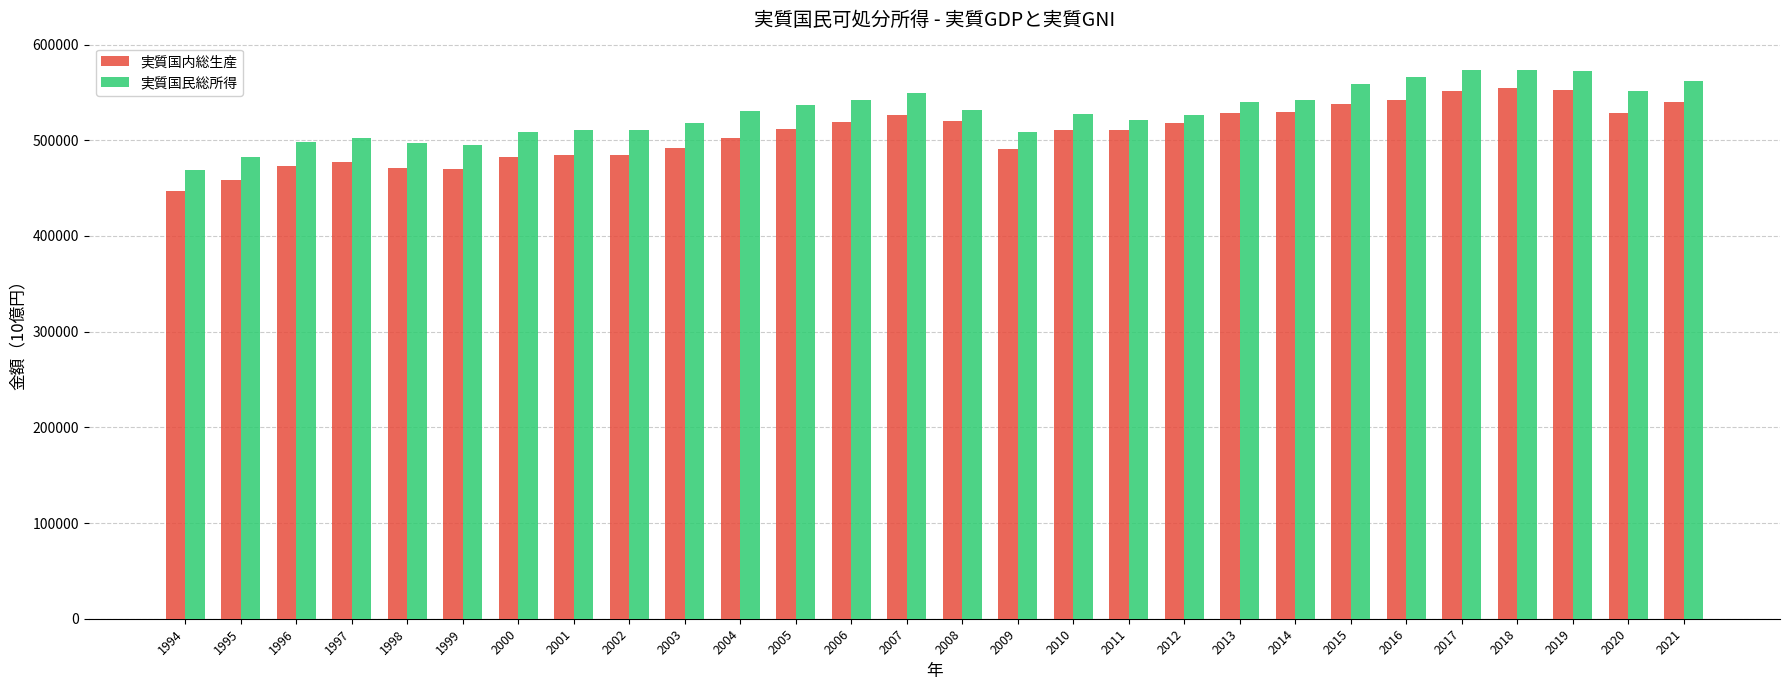

Which label corresponds to the smallest value in the chart?

1994